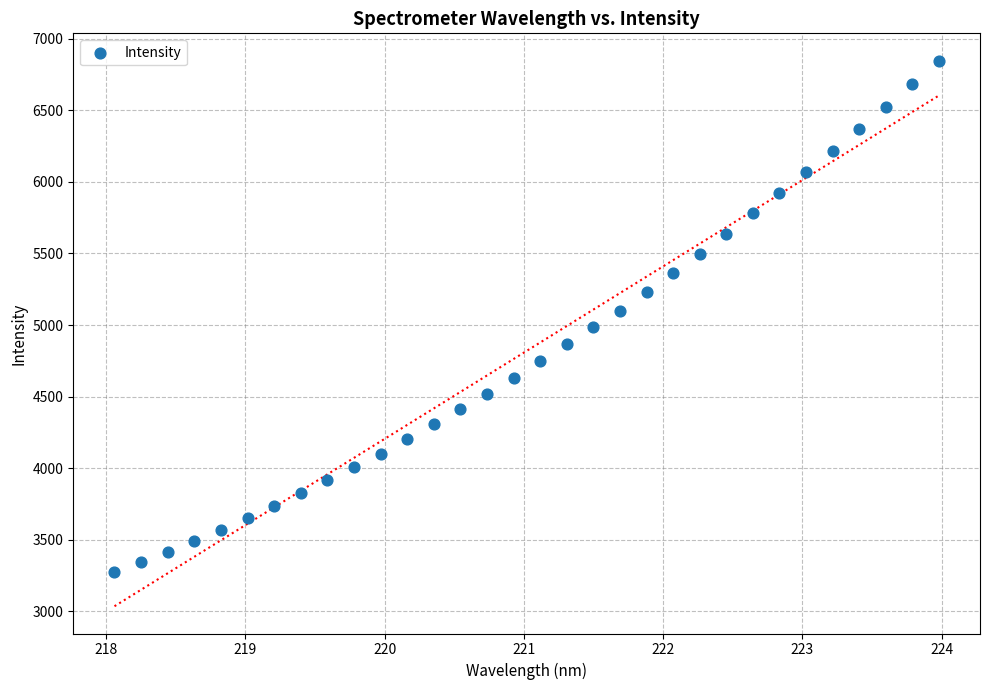

What is the range of X values (max minus min)?

5.9